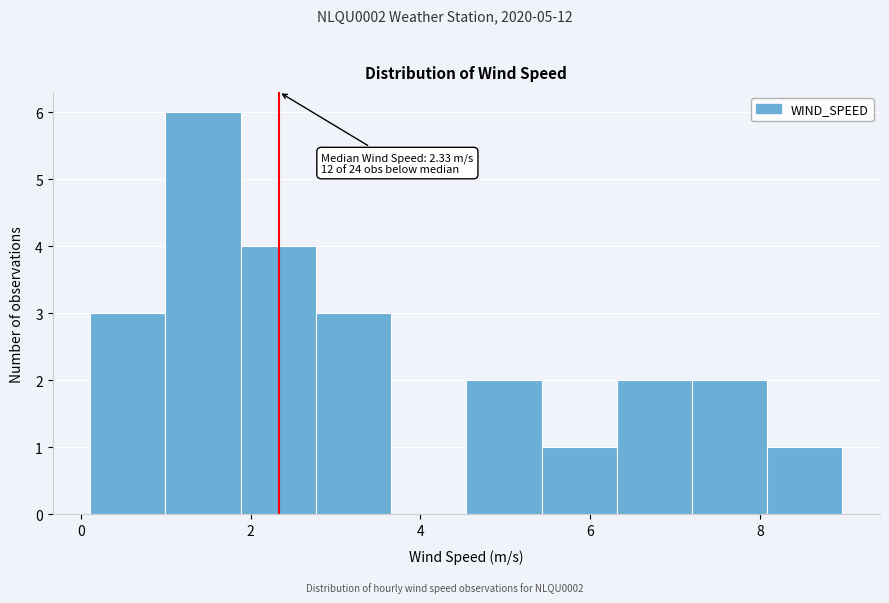

Which range on the x-axis has the tallest bar?

1.0 to 1.8